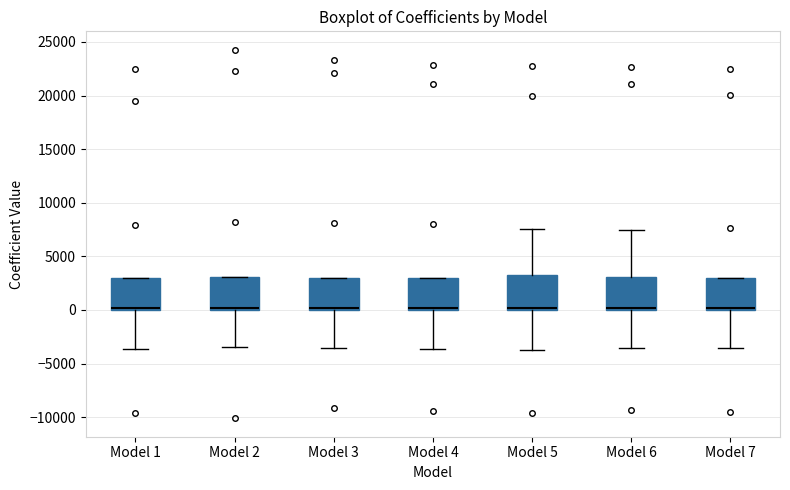

Reading left to right, read every box against the y-axis: the position of its median line, the range the box covers, and the ends of its whiskers. The values are not printed on the chart, so give them approximately, as read against the axis.

Model 1: median 0 (just above the box's lower edge), box 0 to 3000, whiskers -3500 to 3000
Model 2: median 0 (just above the box's lower edge), box 0 to 3000, whiskers -3500 to 3000
Model 3: median 0 (just above the box's lower edge), box 0 to 3000, whiskers -3500 to 3000
Model 4: median 0 (just above the box's lower edge), box 0 to 3000, whiskers -3500 to 3000
Model 5: median 0 (just above the box's lower edge), box 0 to 3500, whiskers -4000 to 7500
Model 6: median 0 (just above the box's lower edge), box 0 to 3000, whiskers -3500 to 7500
Model 7: median 0 (just above the box's lower edge), box 0 to 3000, whiskers -3500 to 3000